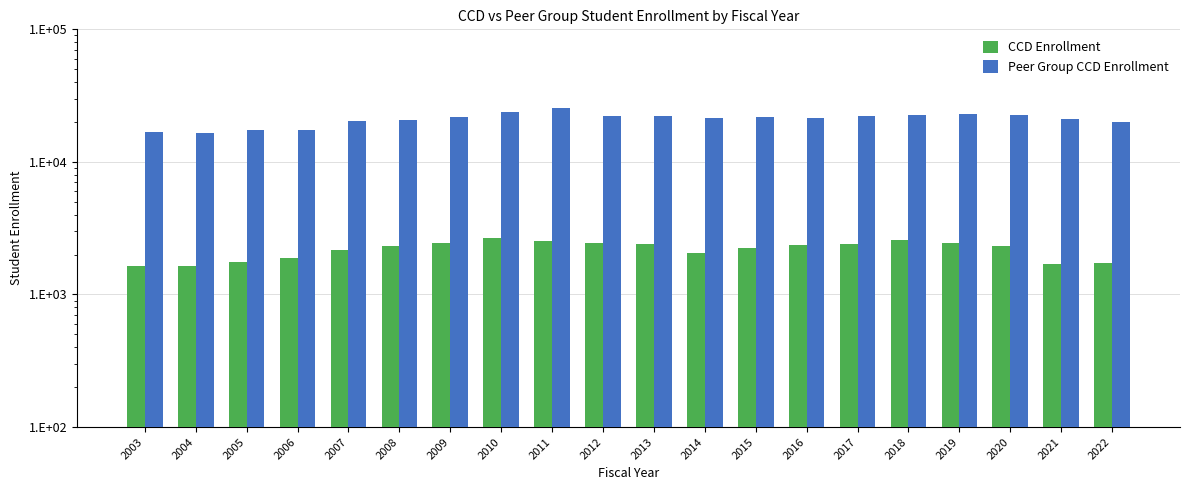

The value of CCD Enrollment at 2019 is 3599. True or false?

False